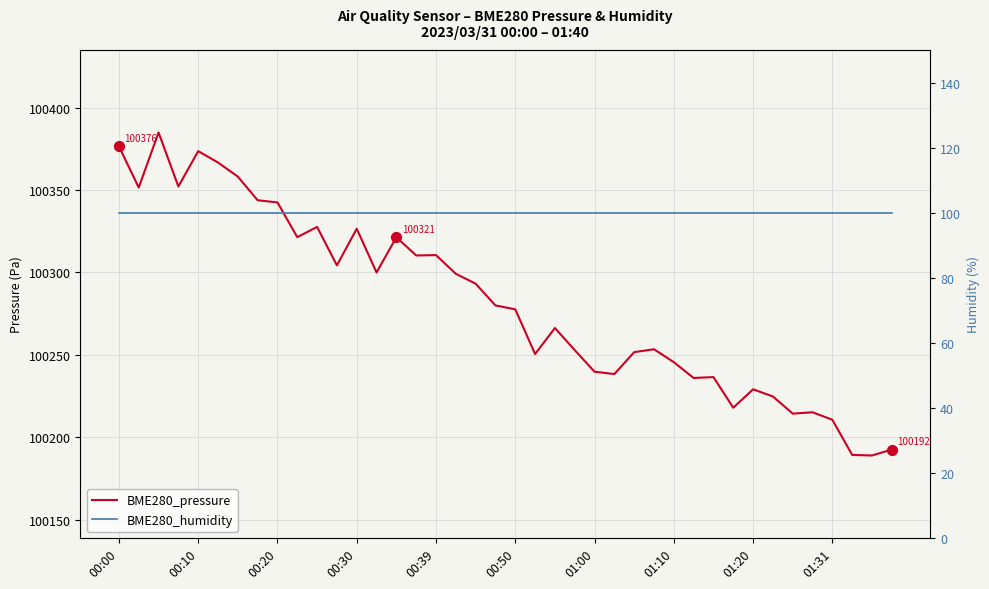

At how many categories does at least one series exceed 4531?

40